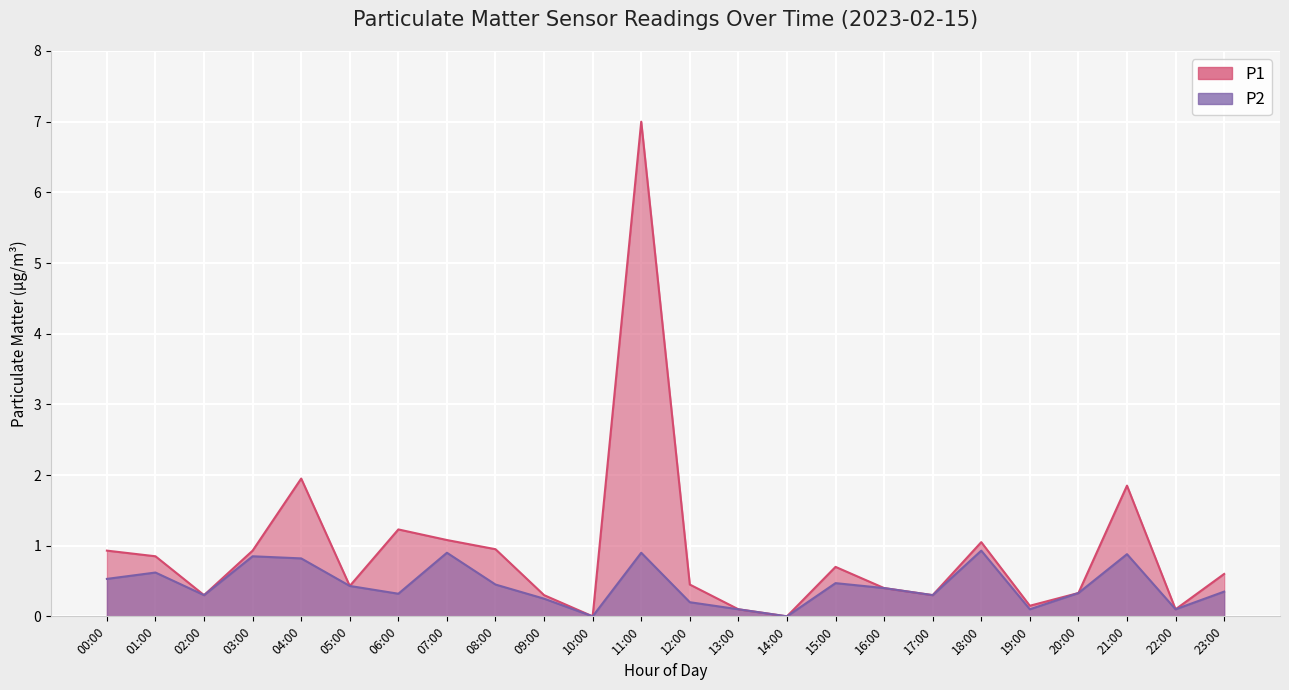

Reading right to left, what are all the values shown in this chart?

P1: 23:00=0.6	22:00=0.1	21:00=1.9	20:00=0.3	19:00=0.1	18:00=1.1	17:00=0.3	16:00=0.4	15:00=0.7	14:00=0.0	13:00=0.1	12:00=0.5	11:00=7.0	10:00=0.0	09:00=0.3	08:00=0.9	07:00=1.1	06:00=1.2	05:00=0.4	04:00=1.9	03:00=0.9	02:00=0.3	01:00=0.8	00:00=0.9
P2: 23:00=0.3	22:00=0.1	21:00=0.9	20:00=0.3	19:00=0.1	18:00=0.9	17:00=0.3	16:00=0.4	15:00=0.5	14:00=0.0	13:00=0.1	12:00=0.2	11:00=0.9	10:00=0.0	09:00=0.2	08:00=0.5	07:00=0.9	06:00=0.3	05:00=0.4	04:00=0.8	03:00=0.8	02:00=0.3	01:00=0.6	00:00=0.5